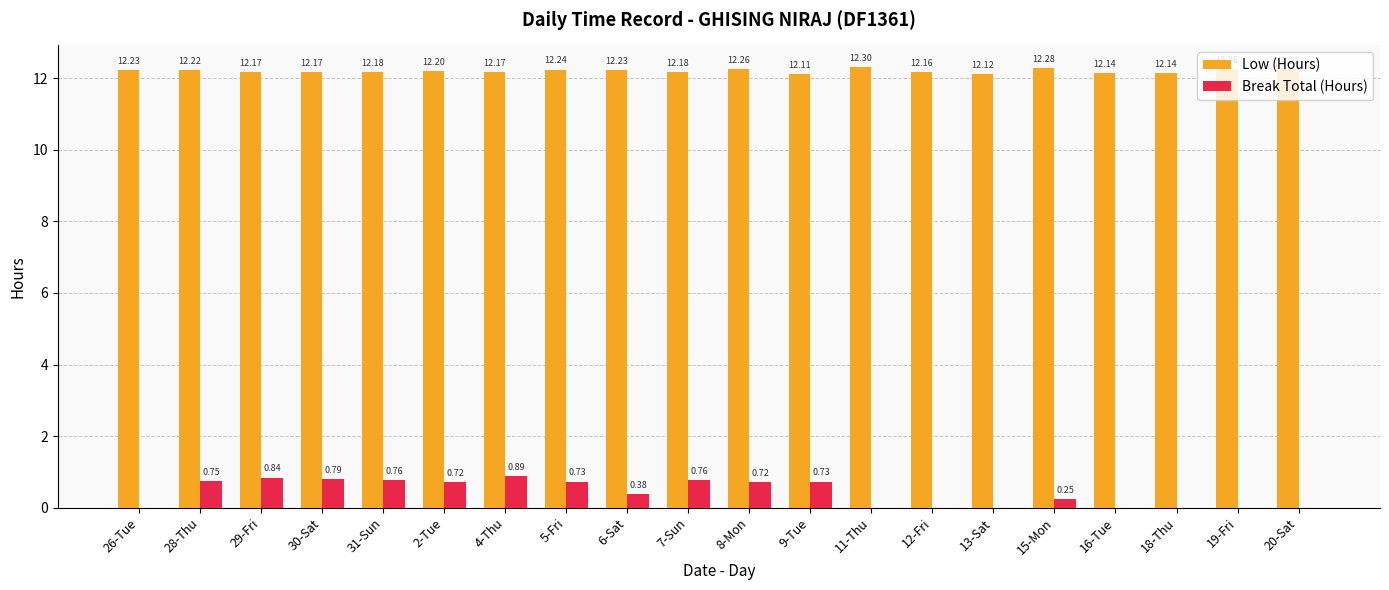

Which series has the largest total across all categories?

Low (Hours)